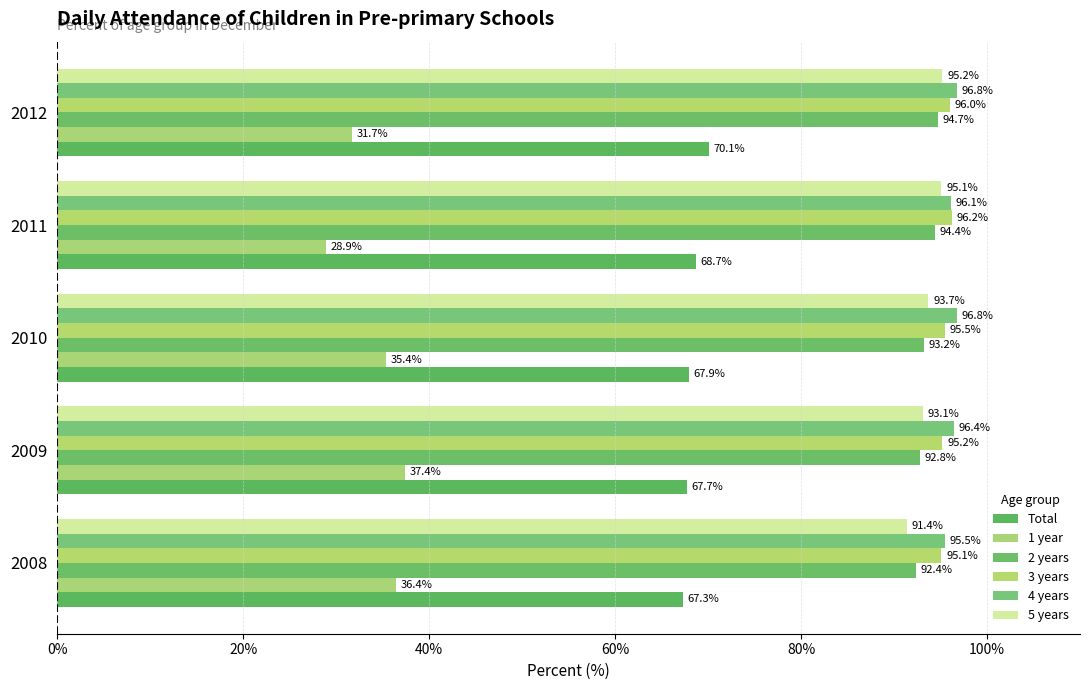

At which category is the sum across all series the highest?

2012